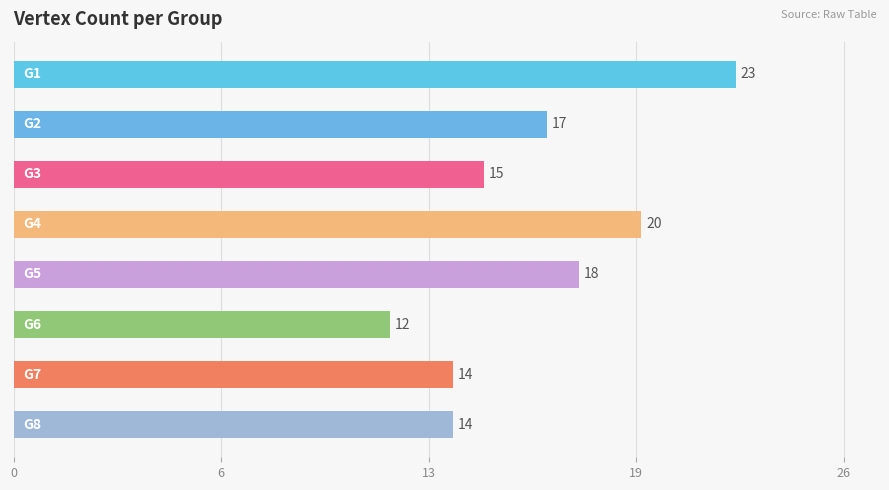

Are the bars horizontal?

Yes